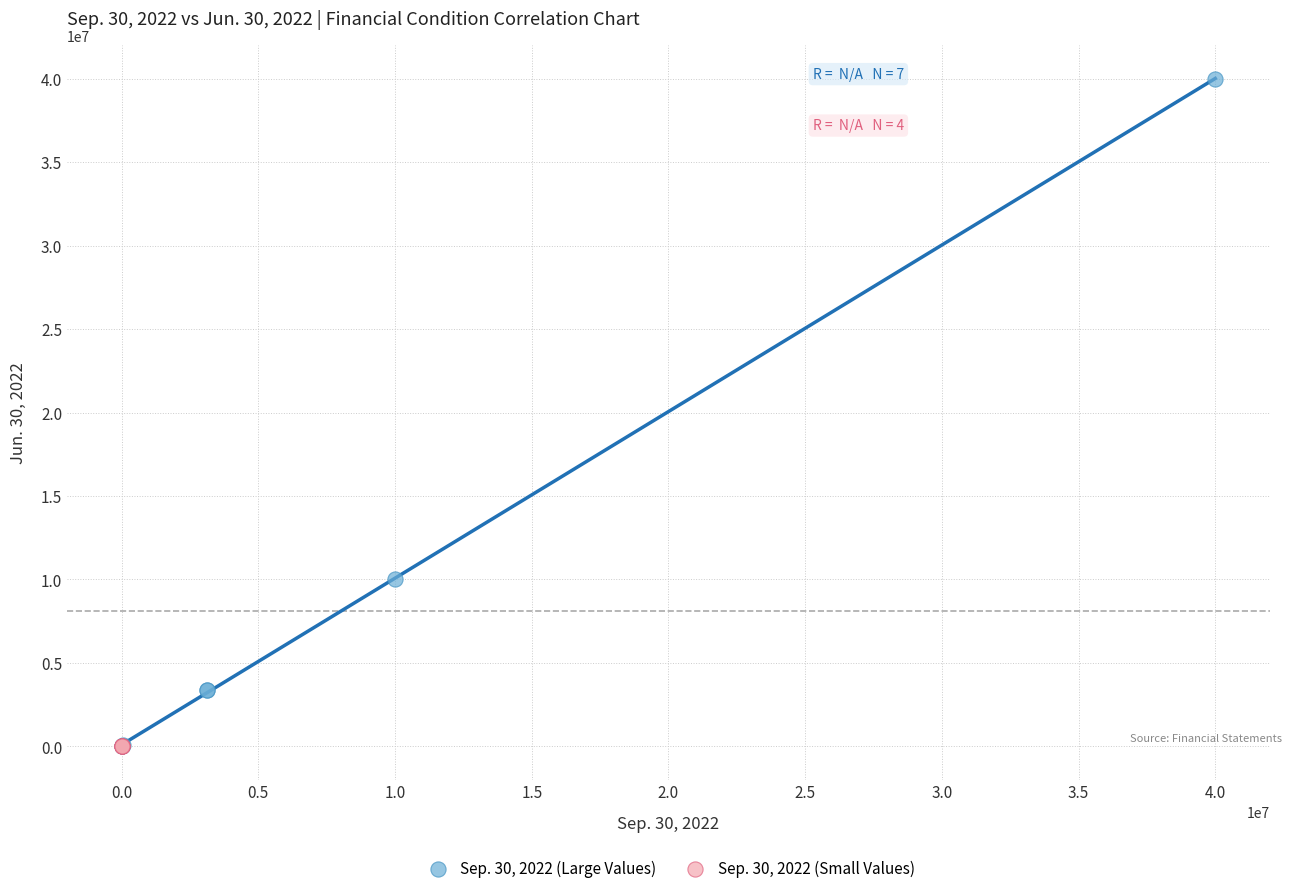

Which series has the largest Y range (max minus min)?

Sep. 30, 2022 (Large Values)